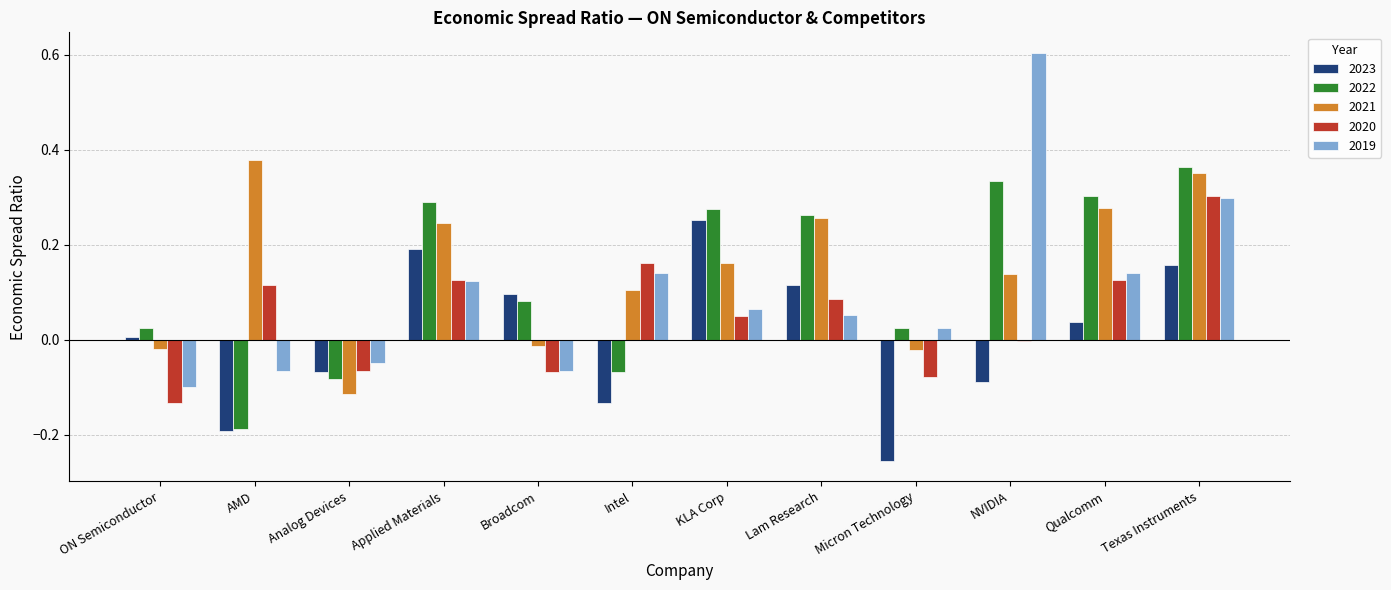

At which category is the sum across all series the highest?

Texas Instruments